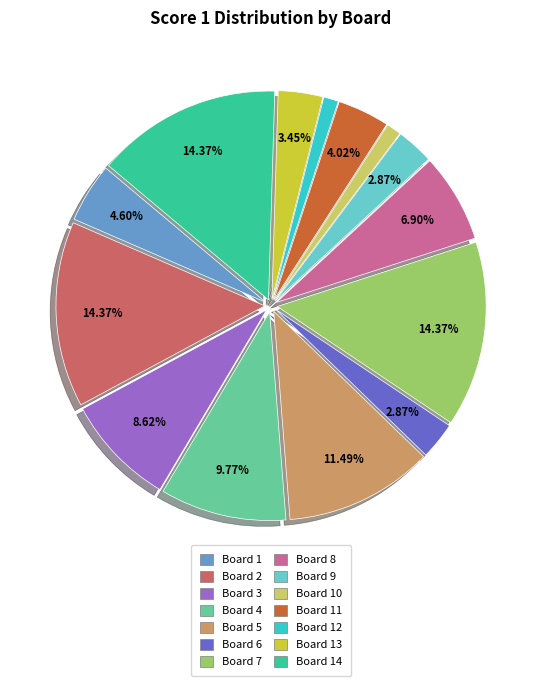

Is there a majority slice in this chart?

No